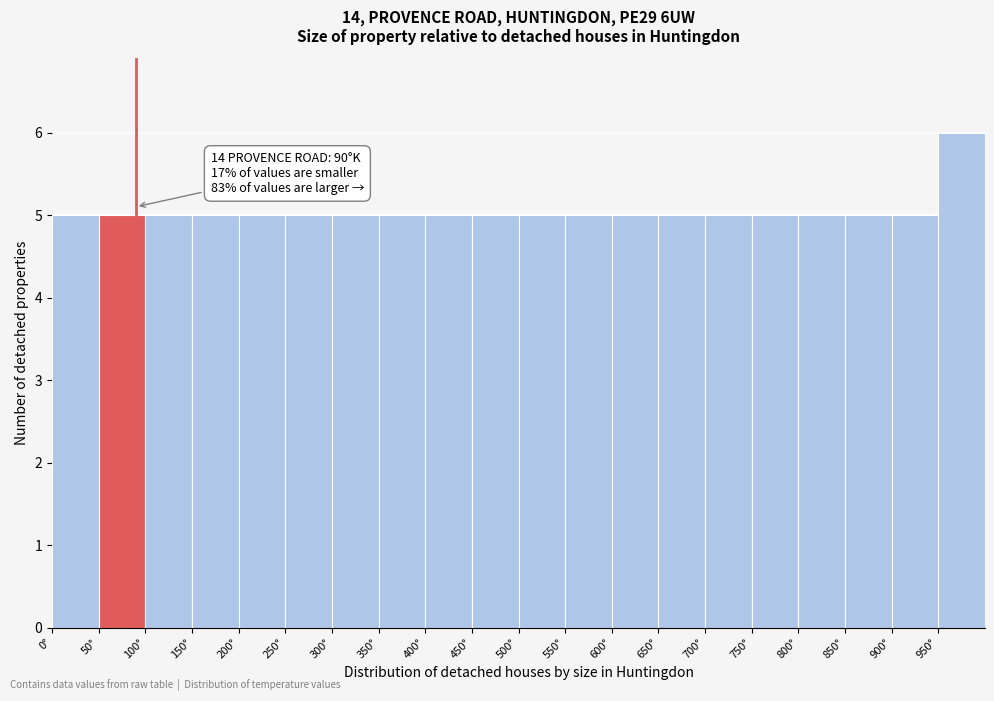

Over which range of the x-axis is the bar tallest?

950 to 1000